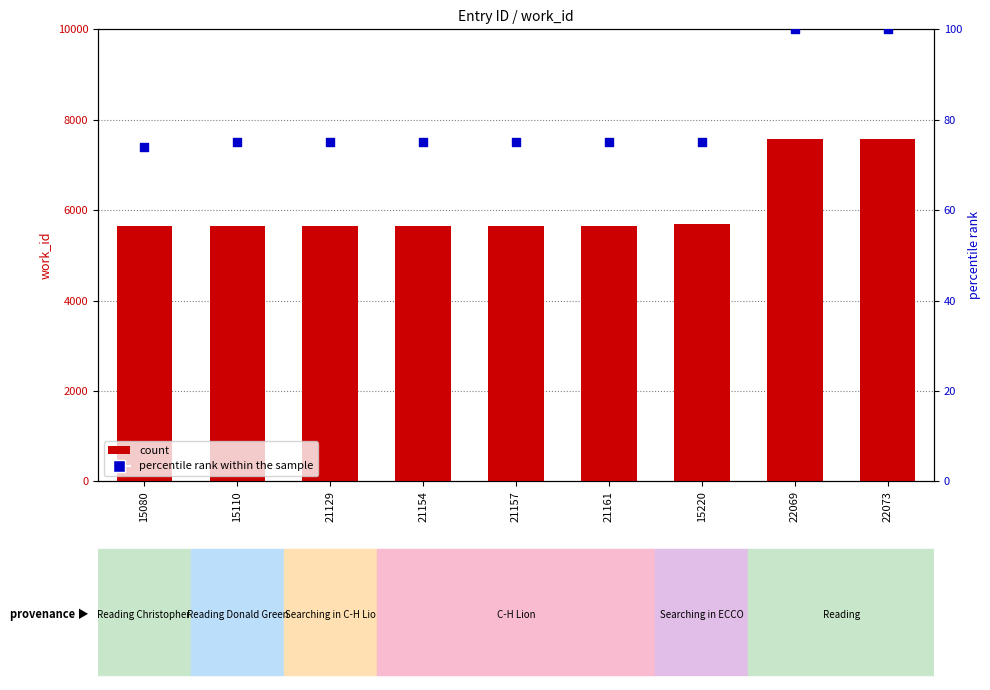

Which series contains the lowest Y value?

percentile rank within the sample